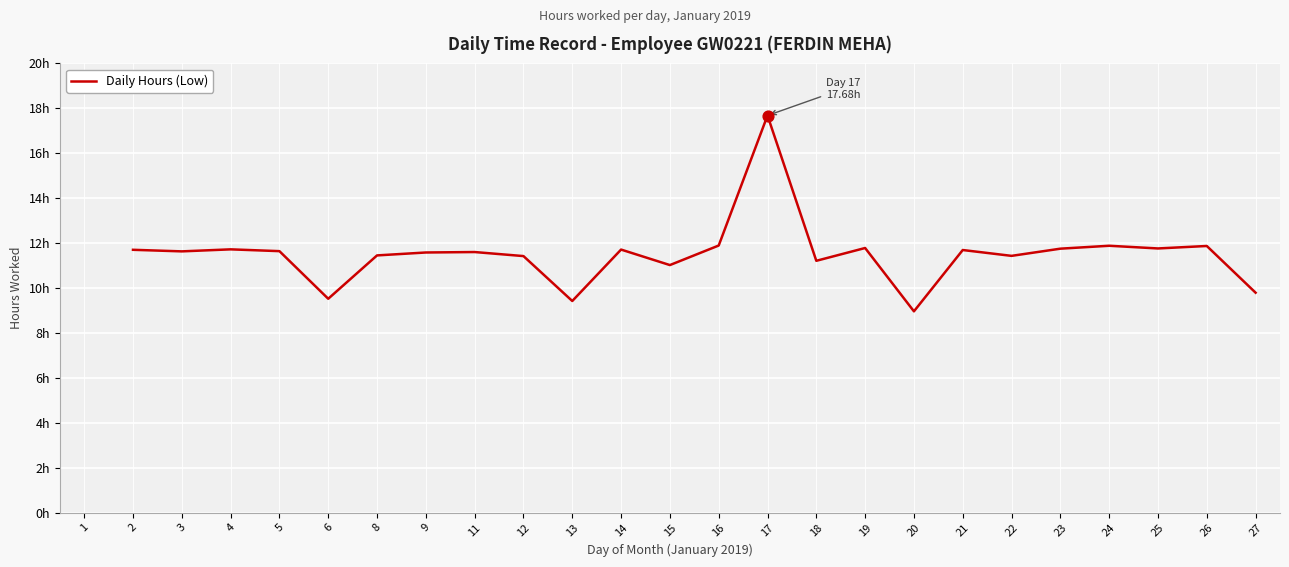

Which has a higher value, 16 or 13?

16